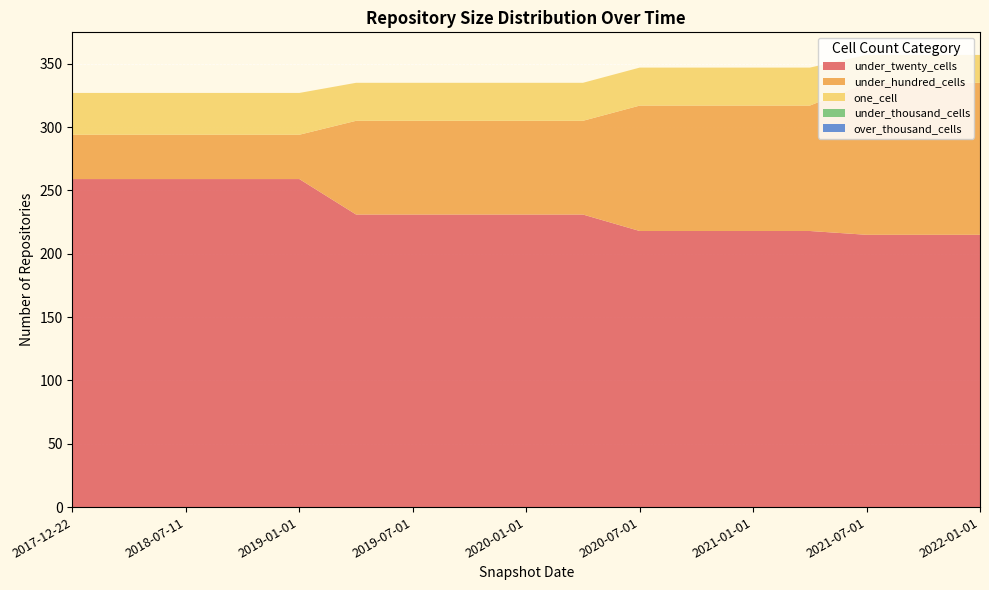

Reading left to right, transcribe all the data shown in this chart.

under_twenty_cells: 259	259	259	259	259	231	231	231	231	231	218	218	218	218	215	215	215
under_hundred_cells: 35	35	35	35	35	74	74	74	74	74	99	99	99	99	120	120	120
one_cell: 33	33	33	33	33	30	30	30	30	30	30	30	30	30	22	22	22
under_thousand_cells: 0	0	0	0	0	0	0	0	0	0	0	0	0	0	0	0	0
over_thousand_cells: 0	0	0	0	0	0	0	0	0	0	0	0	0	0	0	0	0